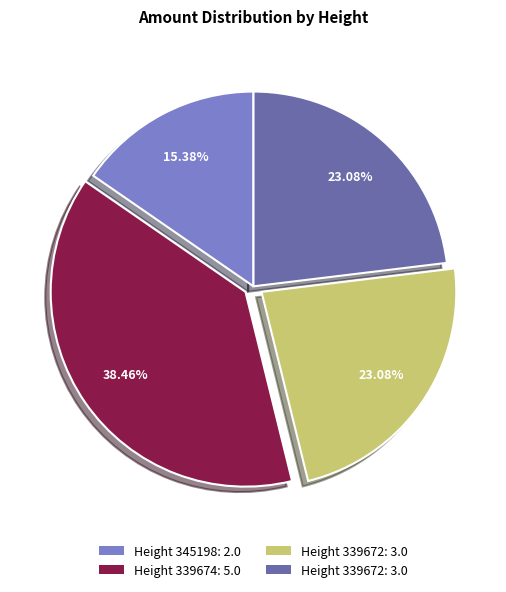

Count the number of slices in the pie.

4